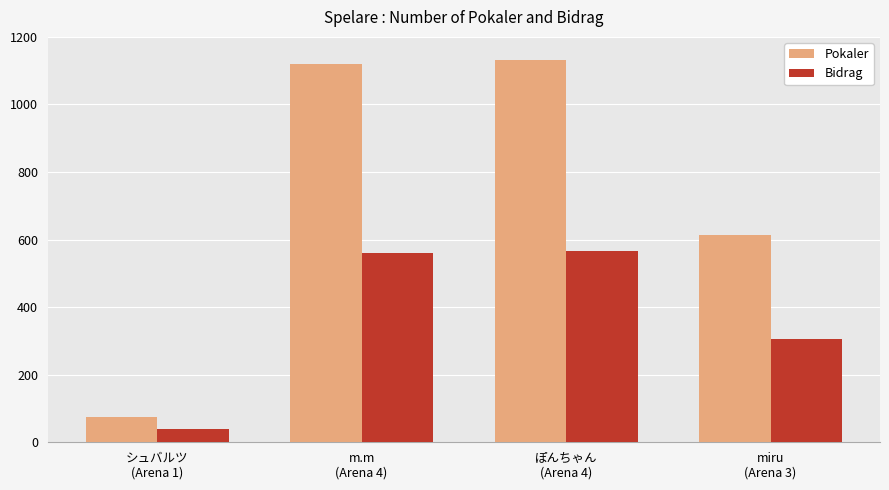

List the labels in order of Pokaler value, largest first.

ぽんちゃん
(Arena 4), m.m
(Arena 4), miru
(Arena 3), シュバルツ
(Arena 1)